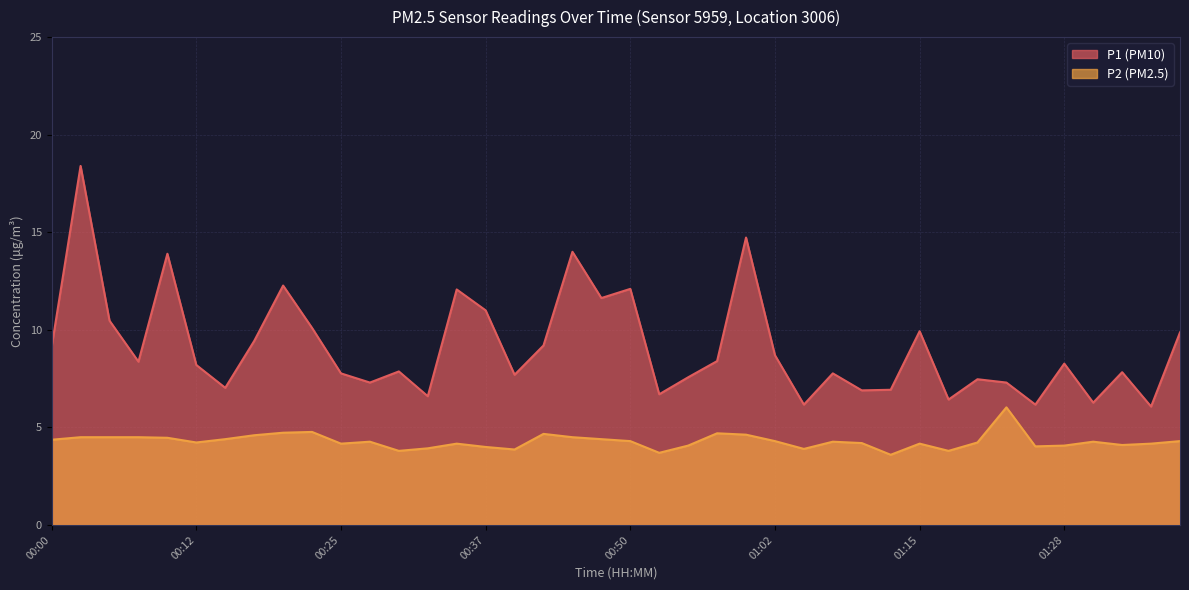

List the labels in order of P2 value, smallest first.

01:12, 00:52, 00:30, 01:17, 00:40, 01:05, 00:32, 00:37, 01:26, 00:55, 01:28, 01:33, 00:25, 00:35, 01:15, 01:36, 01:10, 00:12, 01:20, 00:27, 01:07, 01:31, 00:50, 01:02, 01:38, 00:00, 00:15, 00:47, 00:10, 00:03, 00:05, 00:08, 00:45, 00:17, 01:00, 00:42, 00:57, 00:20, 00:22, 01:23